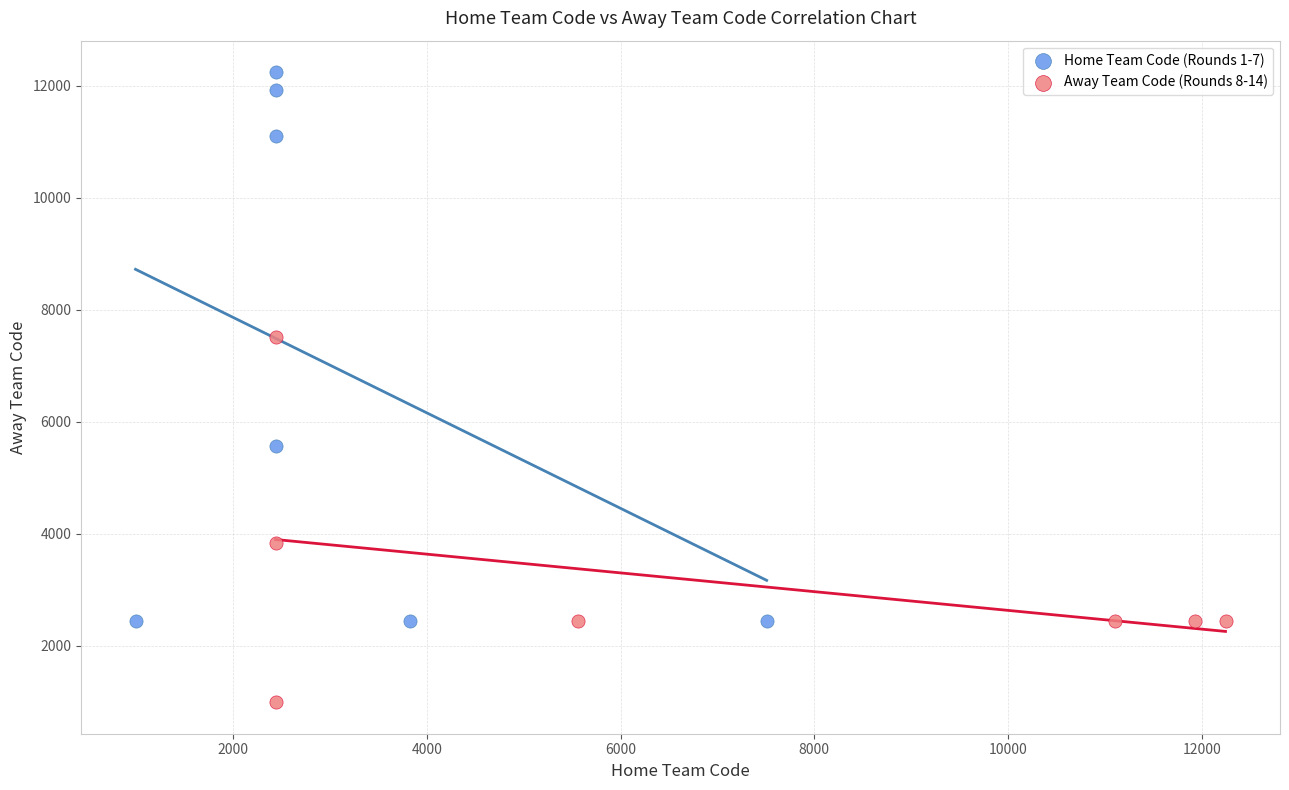

Which series reaches the maximum Y coordinate?

Home Team Code (Rounds 1-7)